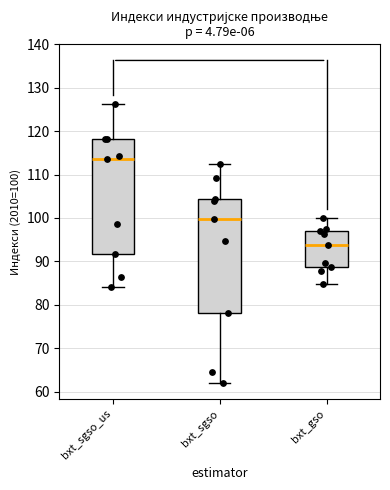

Where does the lower whisker of the box for bxt_gso end on the y-axis? The values are not printed on the chart, so give them approximately, as read against the axis.

85